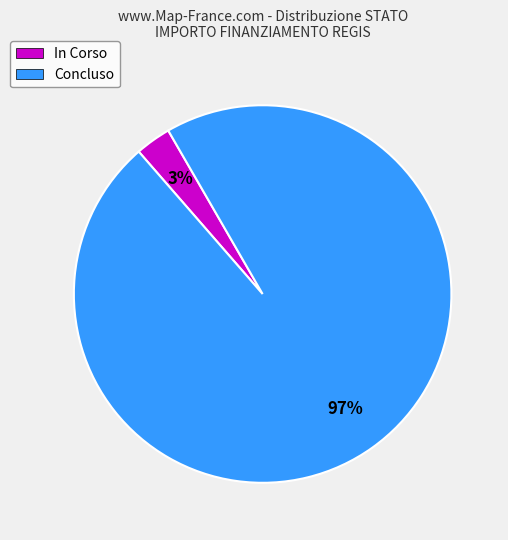

Is Concluso the majority of the pie?

Yes